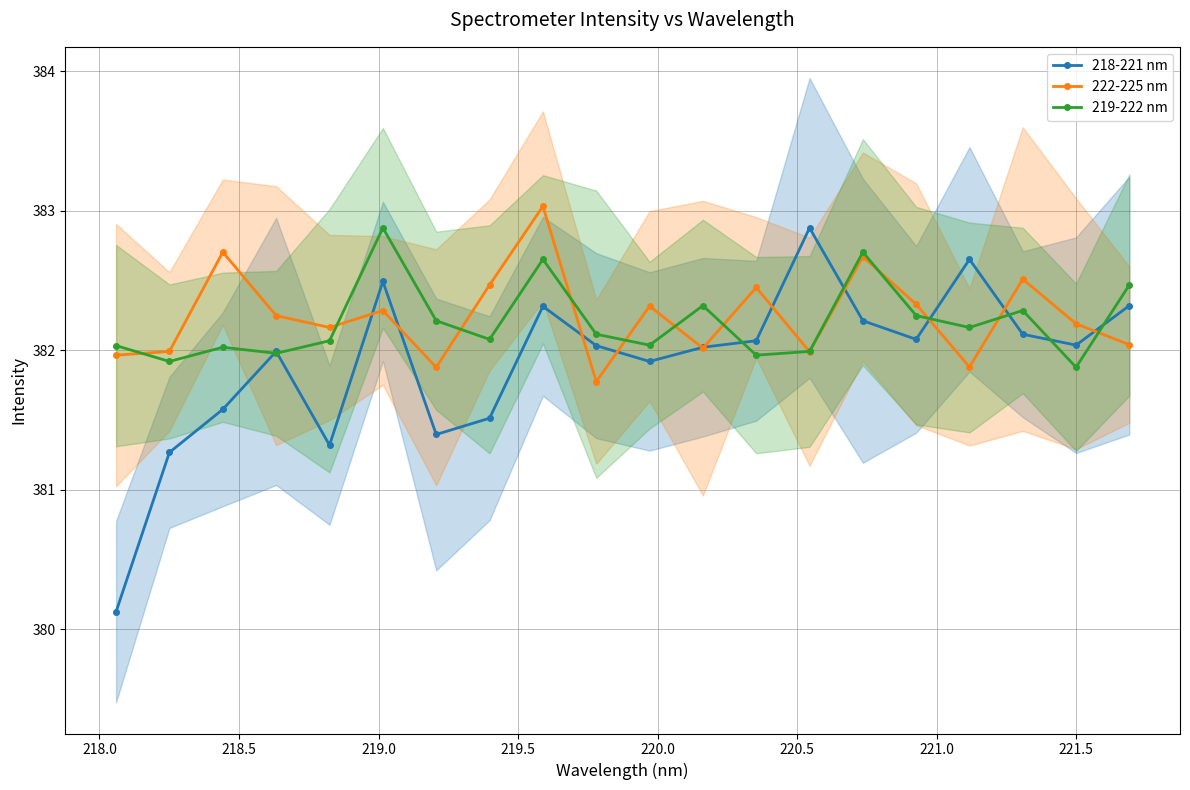

What is the value of the 219-222 nm point at the 14th from the left?

382.0